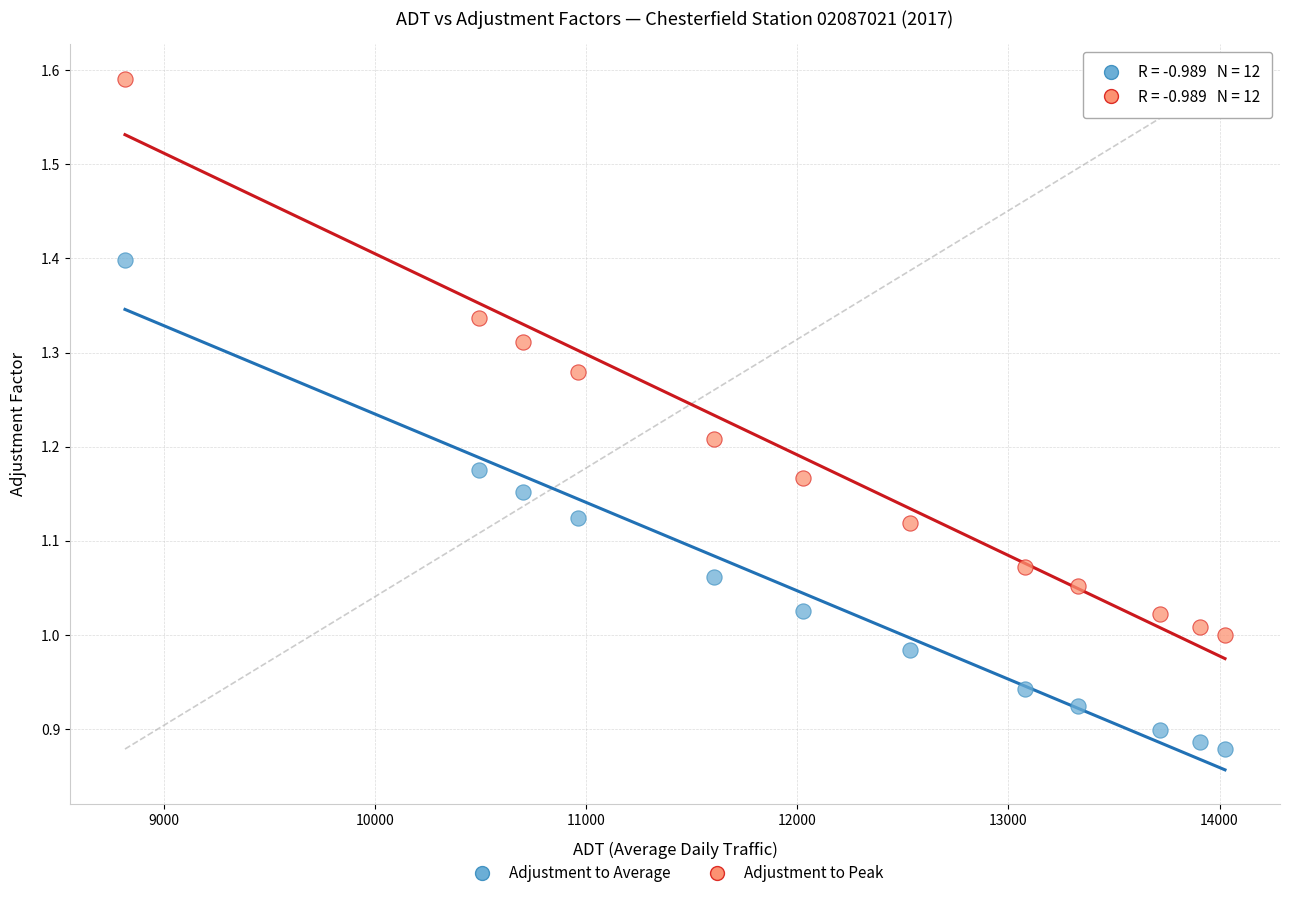

Across all data points, what is the range of Y values (max minus min)?

0.7